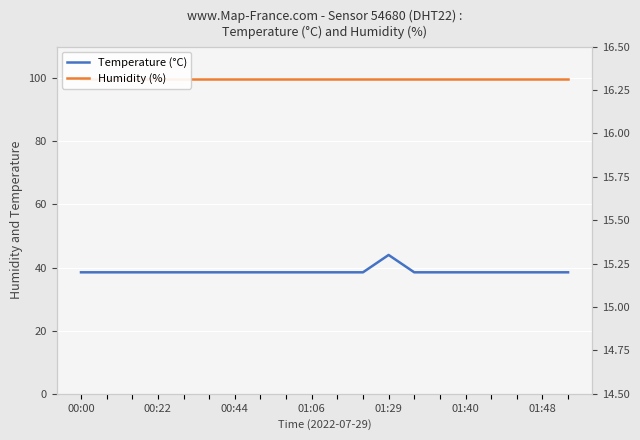

What is the total value across all series at 00:22?

115.1